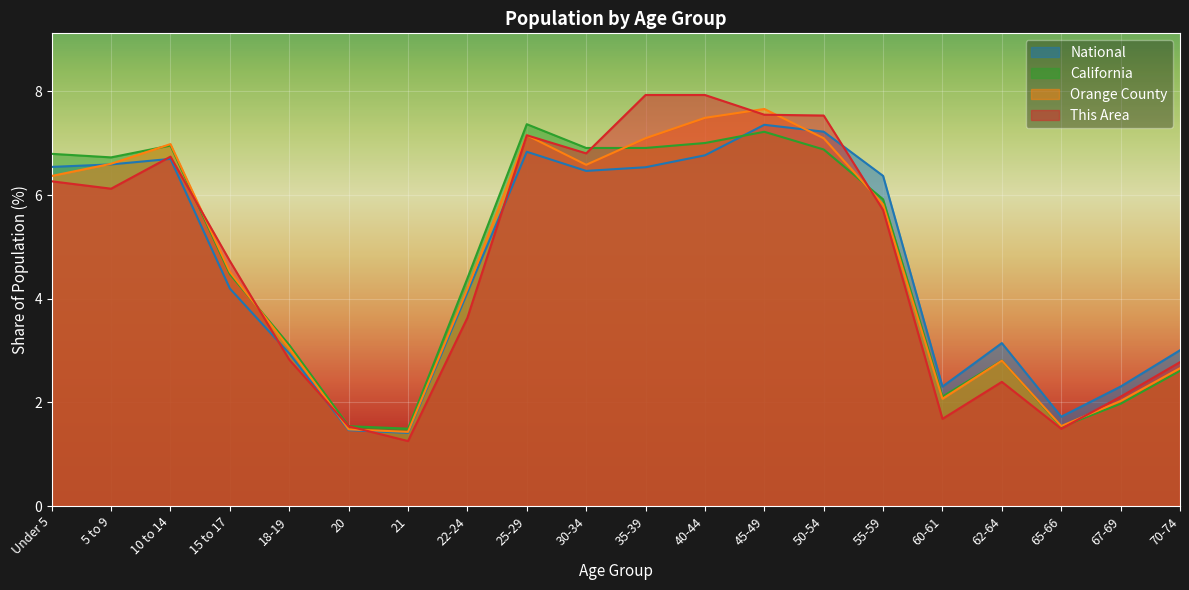

At how many categories does at least one series exceed 5?

10